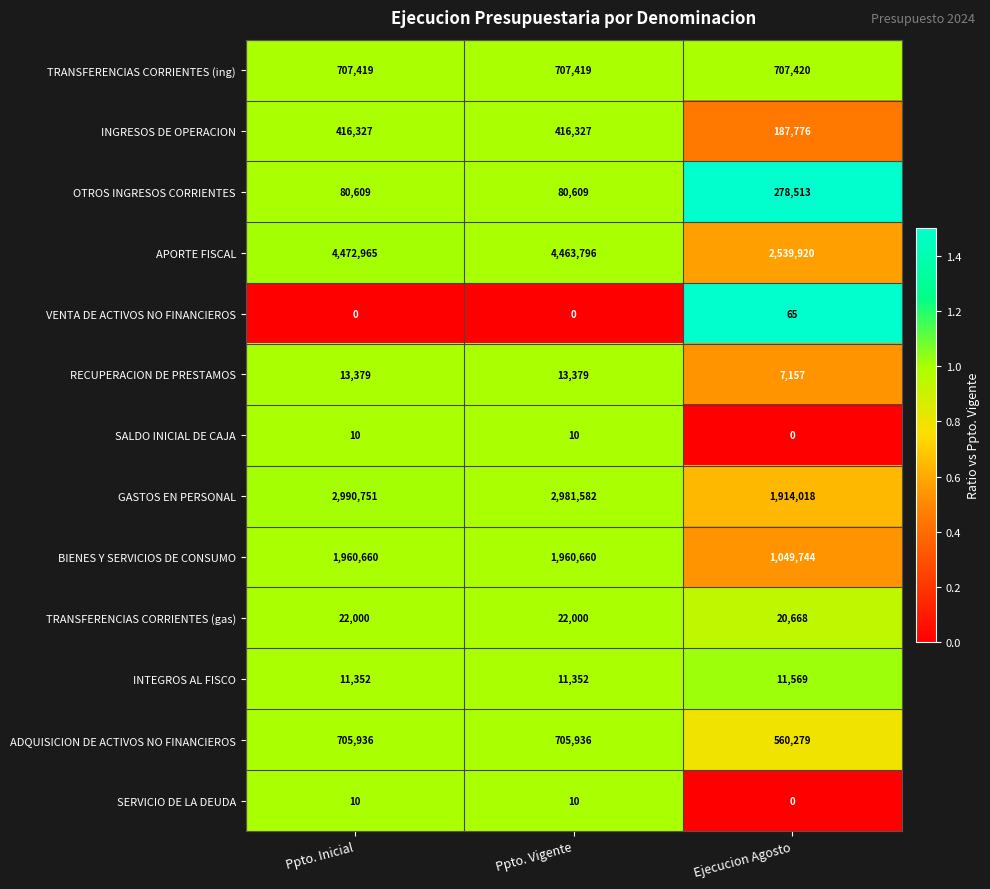

What is the difference between the second highest and minimum values in the APORTE FISCAL series?

1923876